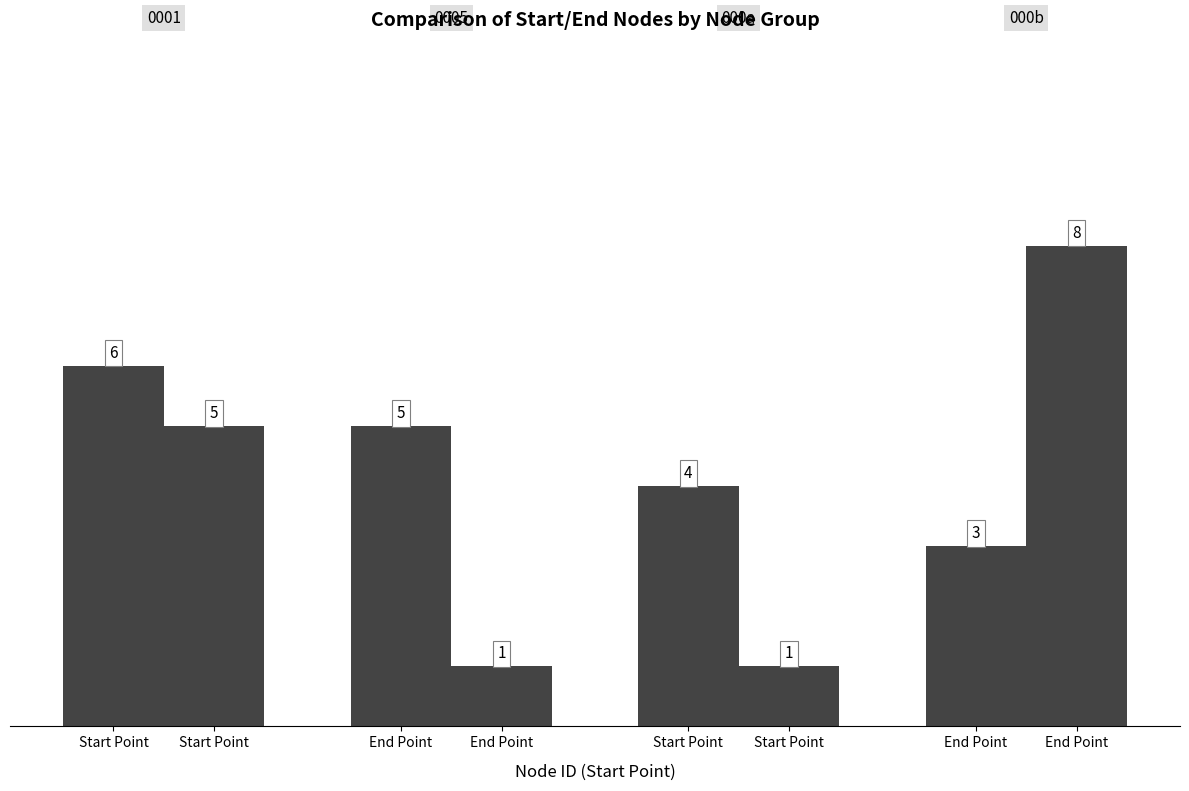

How many bars are there in each group?

2